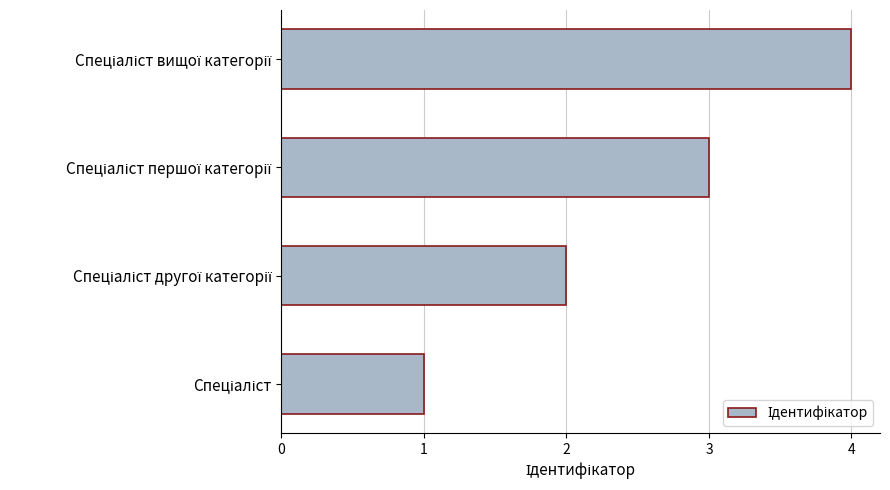

Count the values in the range 2 to 4.

3